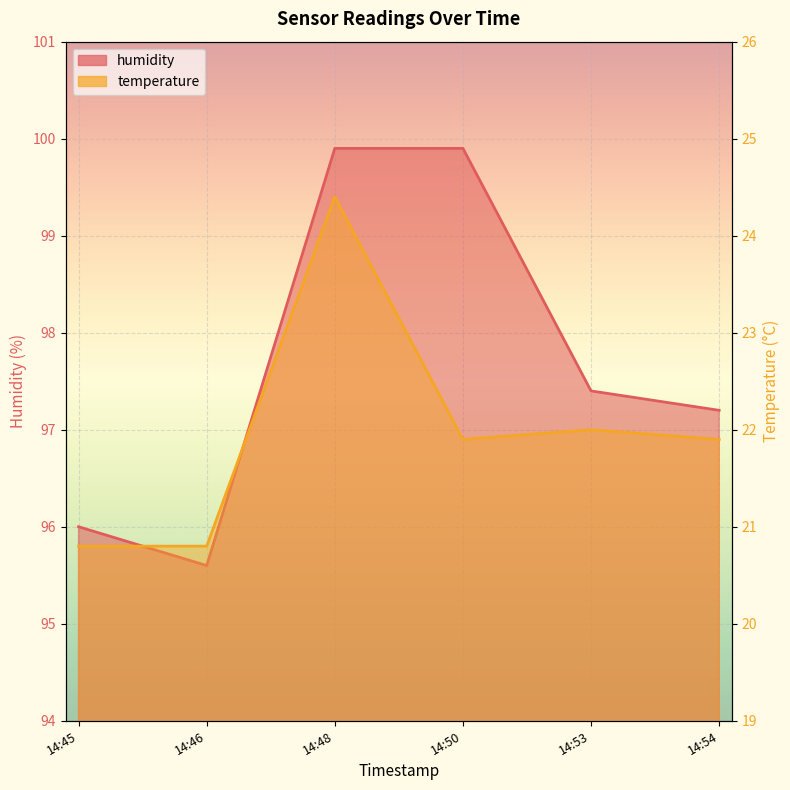

What position from the right is 2022-10-31T14:53:00?

2